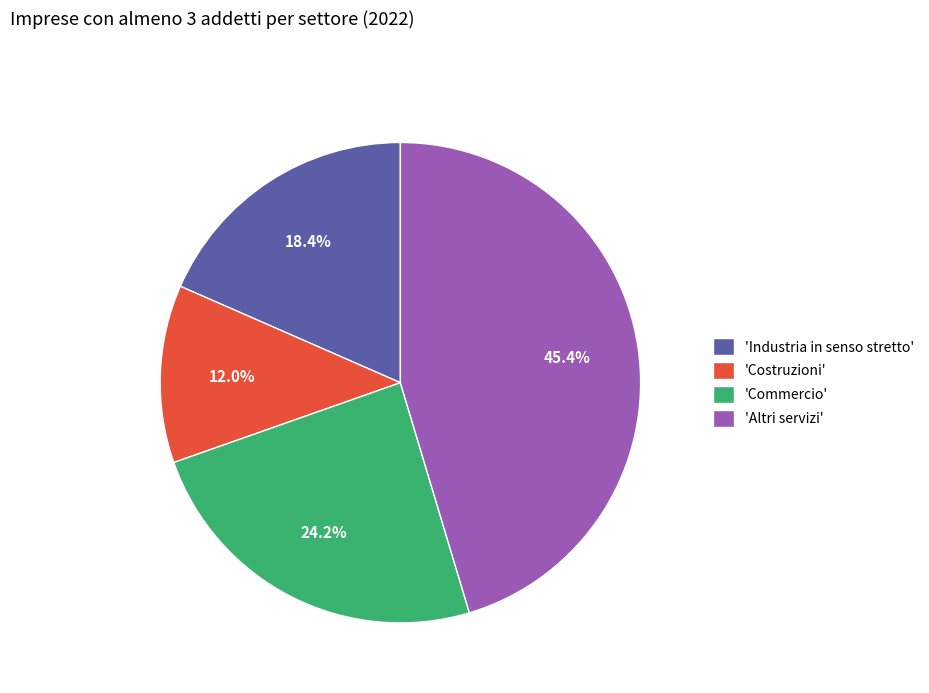

Do 'Costruzioni' and 'Industria in senso stretto' together represent more than half of the pie?

No